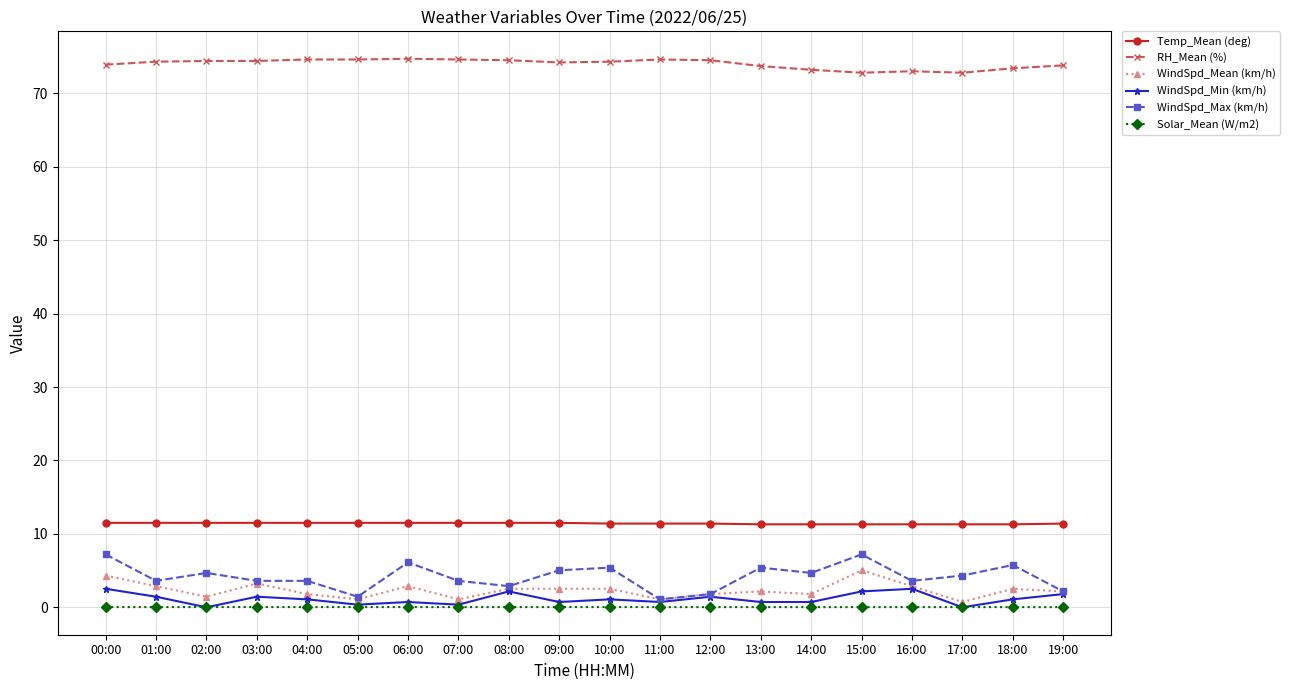

How many lines are shown in the chart?

6